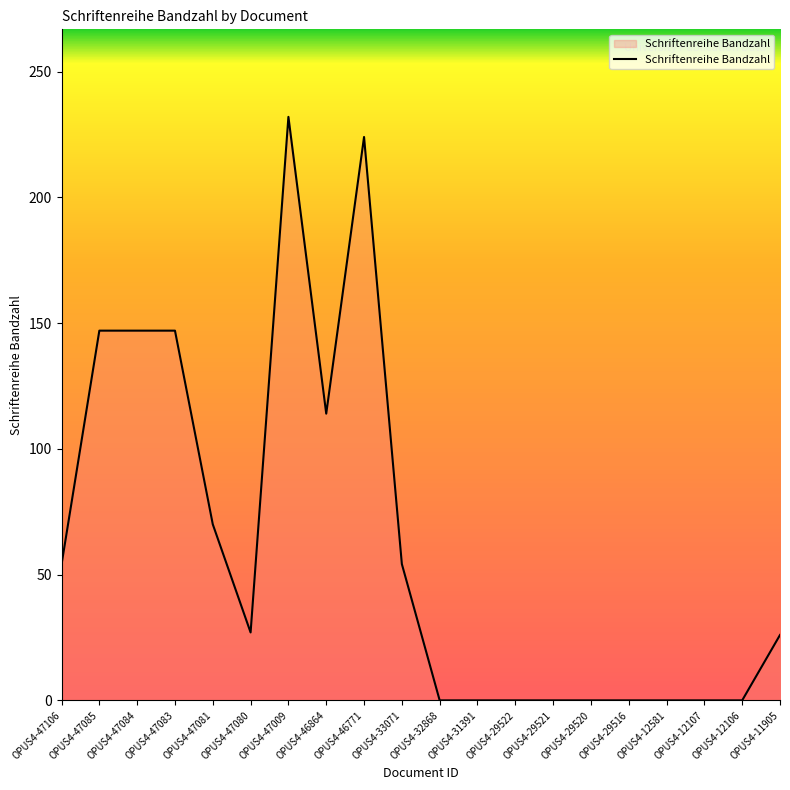

What is the average value?

62.1